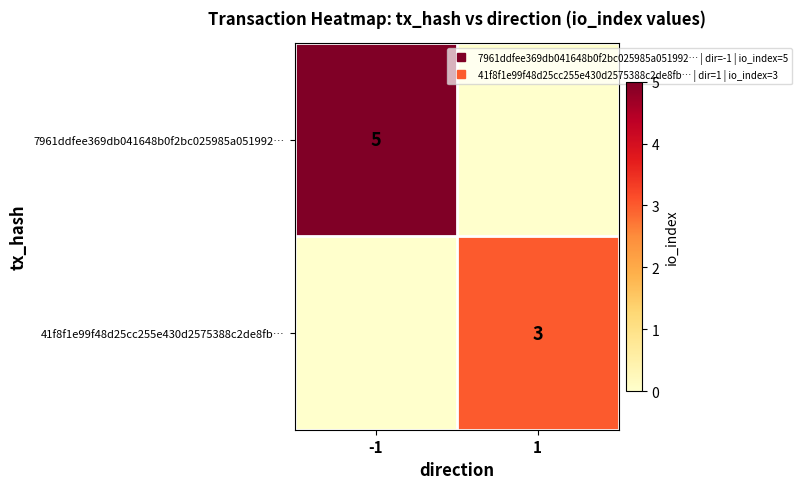

At how many categories does at least one series exceed 2?

2